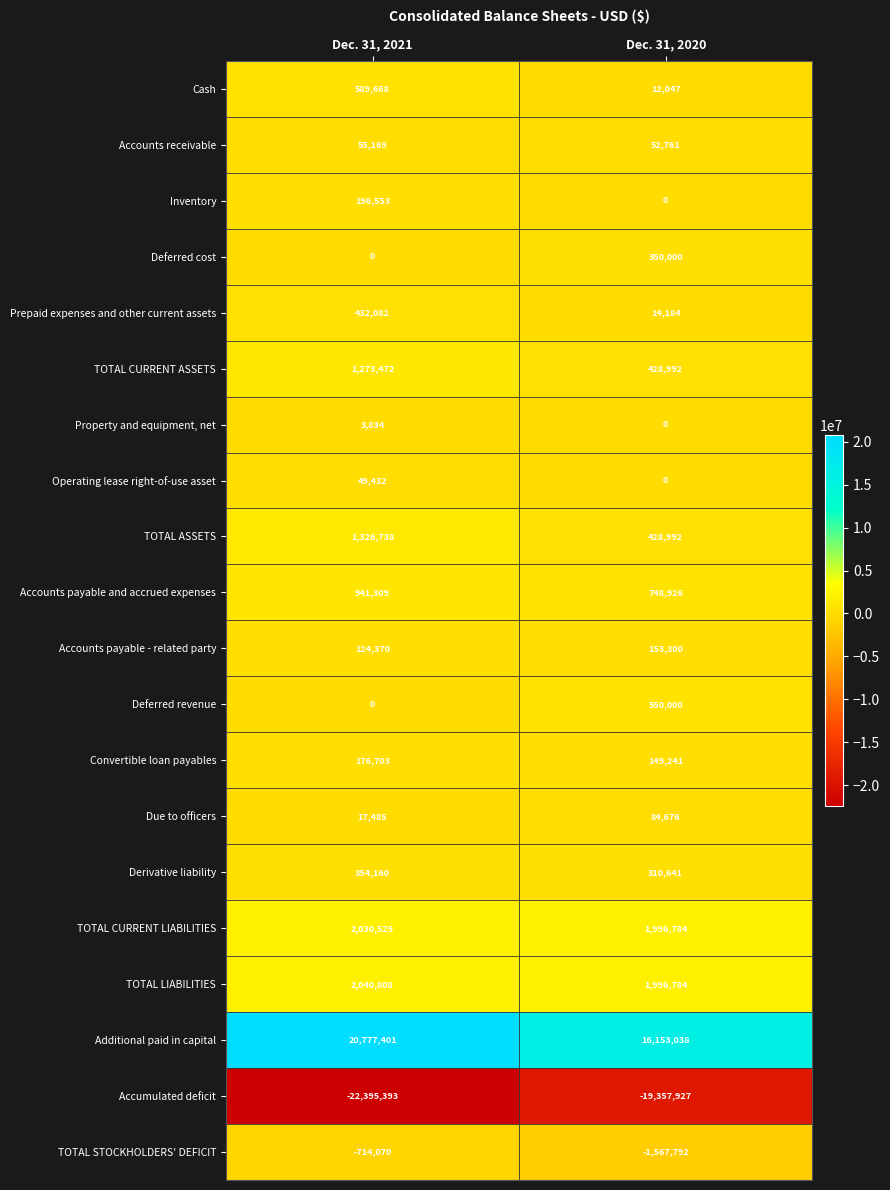

What is the difference between the Prepaid expenses and other current assets values at Dec. 31, 2020 and Dec. 31, 2021?

417898